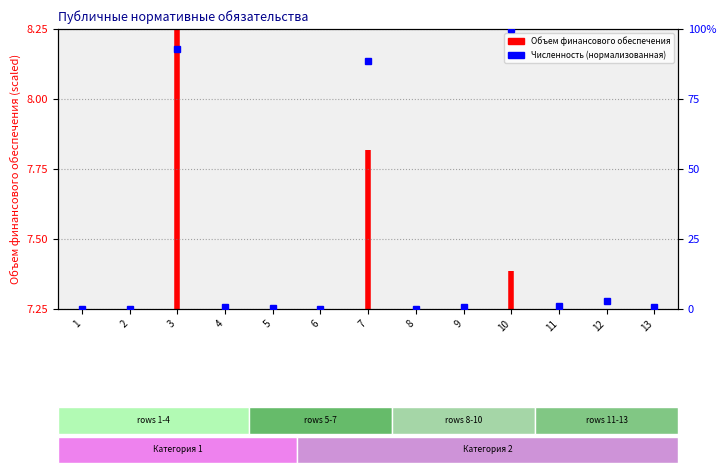

Reading right to left, transcribe all the data shown in this chart.

0.7	2.8	1.2	100.0	0.7	0.0	88.7	0.0	0.2	0.7	92.7	0.1	0.0